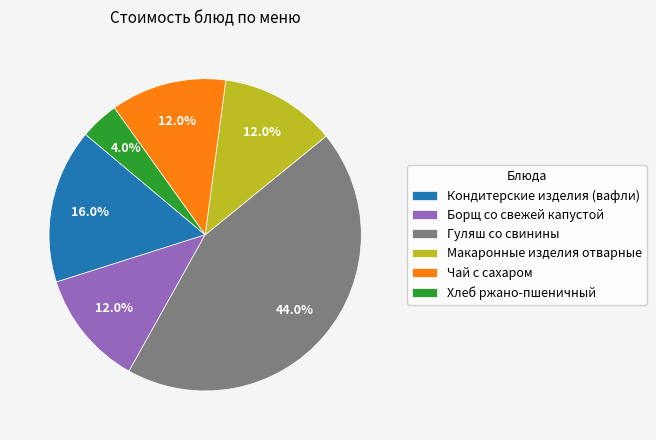

To the nearest percent, what is the difference between the Кондитерские изделия (вафли) and Гуляш со свинины slice percentages?

28%